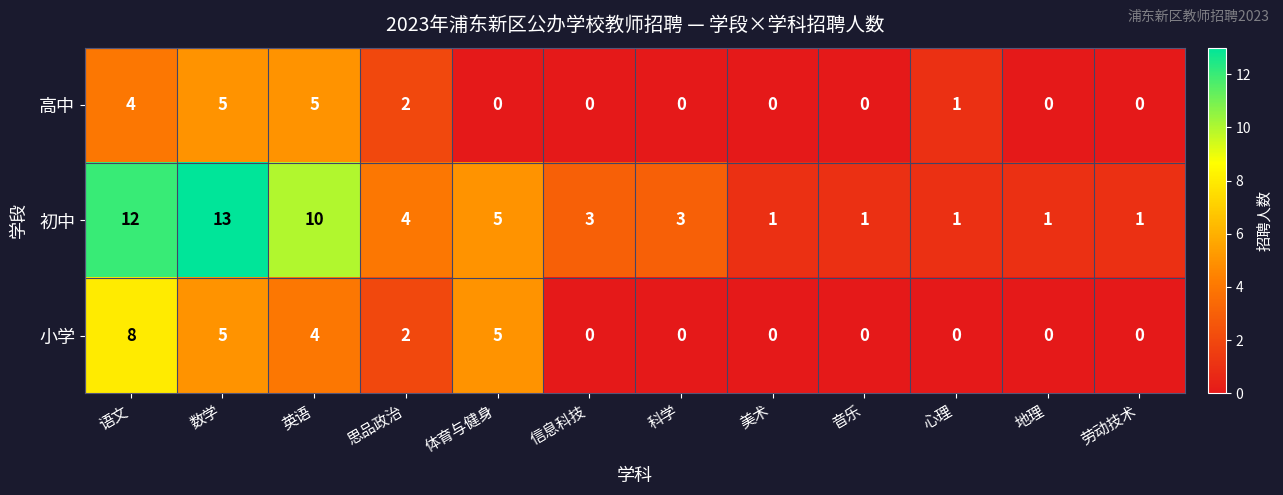

At how many categories does at least one series exceed 9?

3